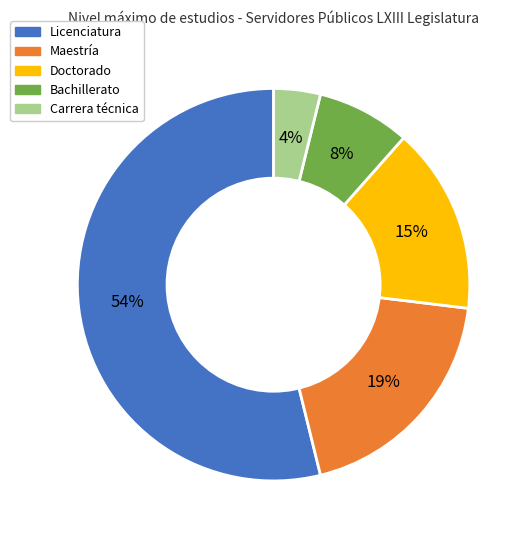

Is there any slice that represents more than half of the pie?

Yes